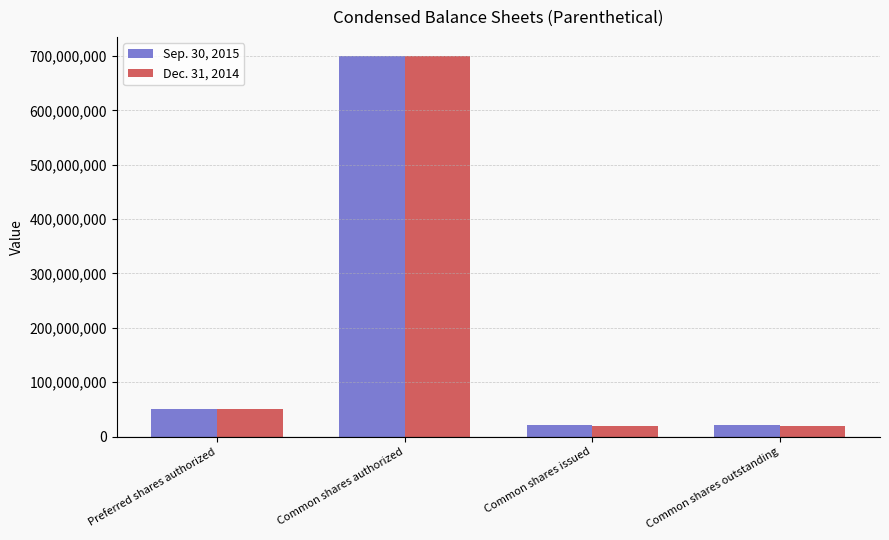

Reading left to right, list all the values displayed in this chart.

Sep. 30, 2015: 50000000	700000000	21365622	21365622
Dec. 31, 2014: 50000000	700000000	20365622	20365622